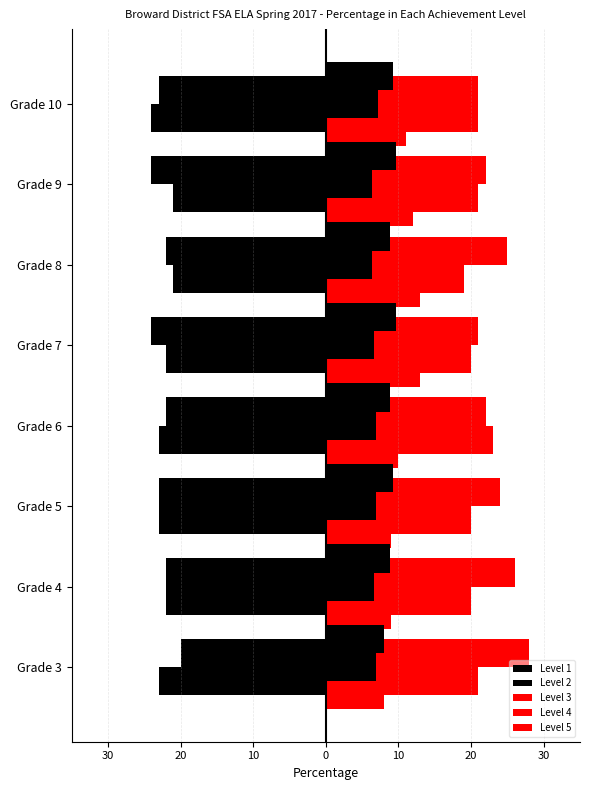

What are all the series names shown in the legend?

Level 1, Level 2, Level 3, Level 4, Level 5